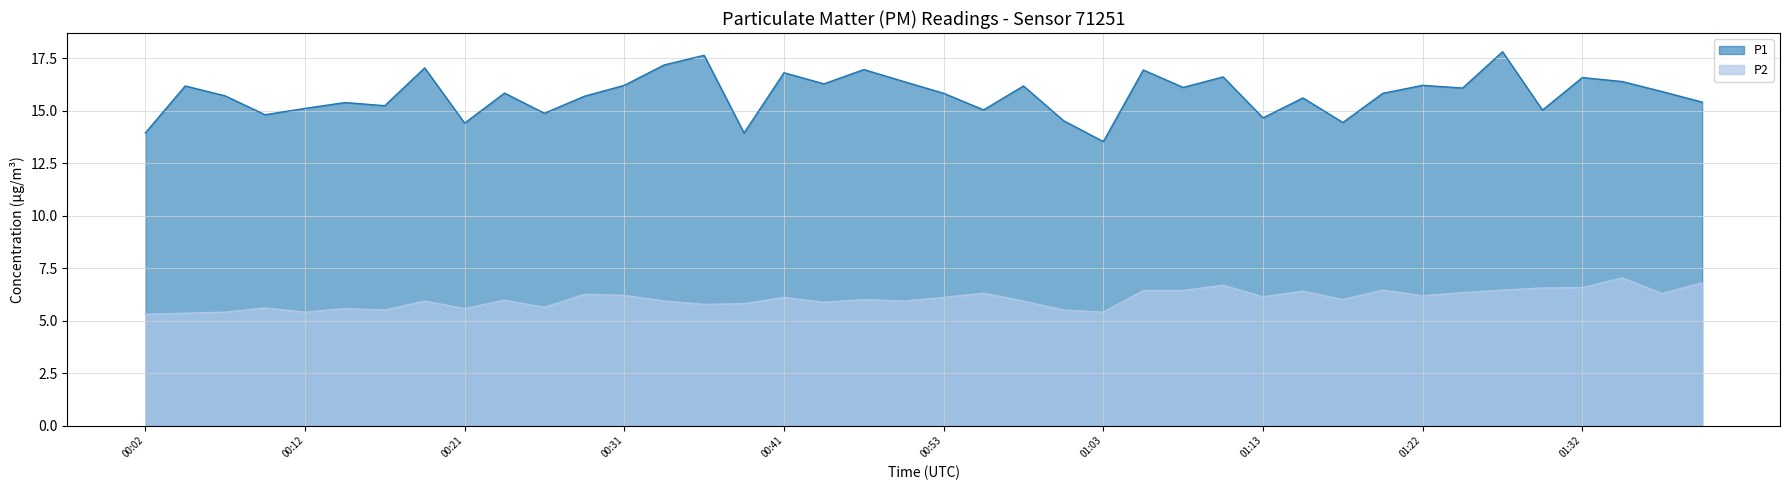

Reading left to right, transcribe all the data shown in this chart.

P1: 13.9	16.2	15.7	14.8	15.1	15.4	15.2	17.0	14.4	15.8	14.9	15.7	16.2	17.2	17.6	13.9	16.8	16.3	16.9	16.4	15.8	15.0	16.2	14.5	13.5	16.9	16.1	16.6	14.7	15.6	14.4	15.8	16.2	16.1	17.8	15.0	16.6	16.4	15.9	15.4
P2: 5.3	5.3	5.4	5.6	5.4	5.6	5.5	5.9	5.6	6.0	5.6	6.2	6.2	5.9	5.8	5.8	6.1	5.9	6.0	5.9	6.1	6.3	5.9	5.5	5.4	6.4	6.4	6.7	6.1	6.4	6.0	6.5	6.2	6.3	6.5	6.5	6.6	7.0	6.3	6.8